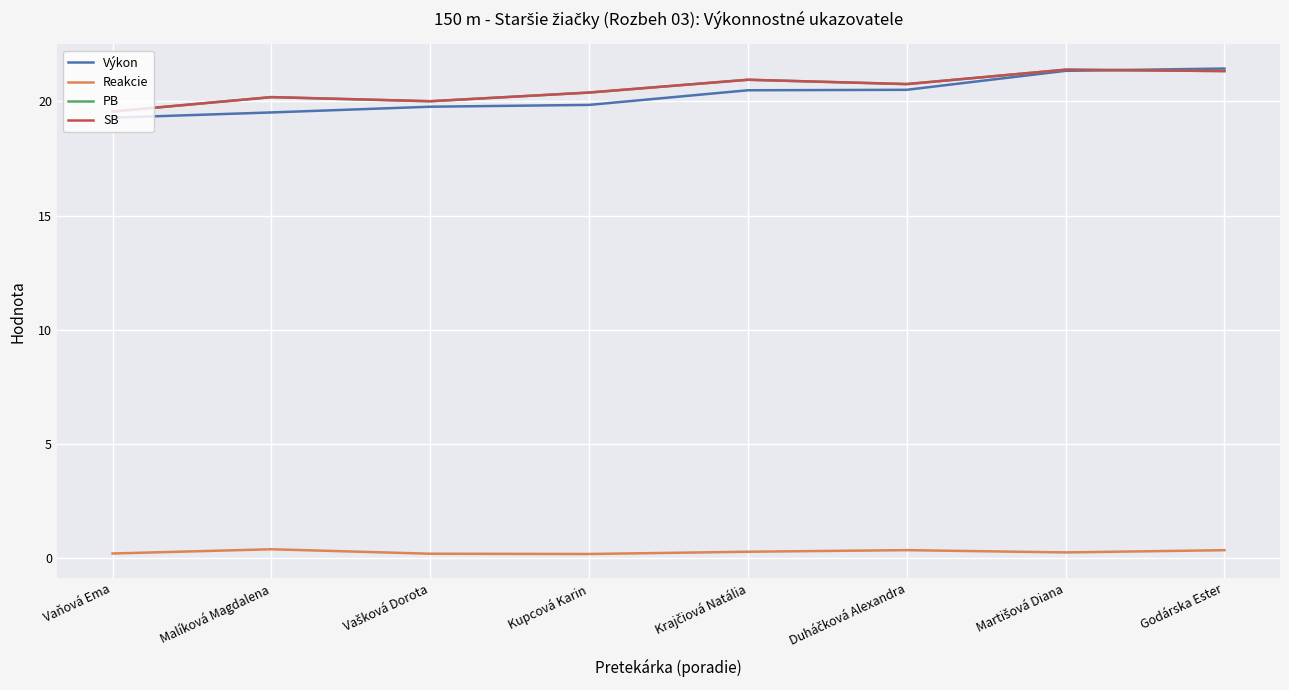

Does the chart display data point markers on the line(s)?

No